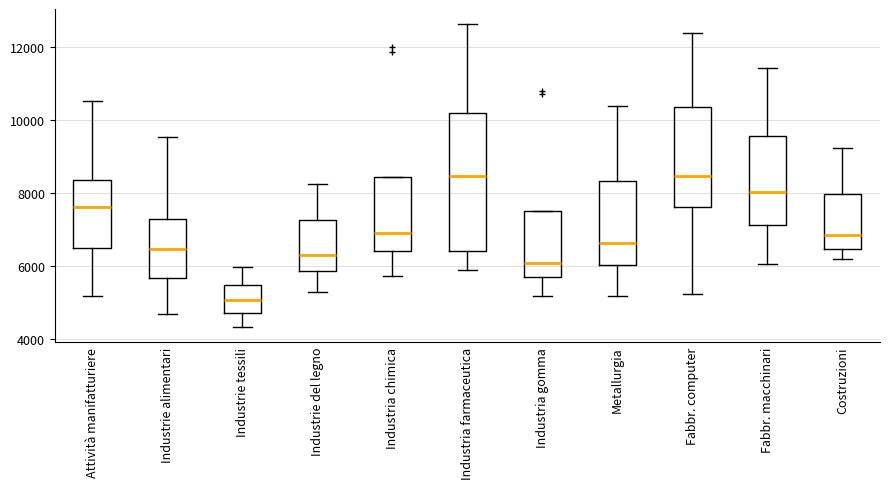

Where is the upper edge of the box for Industrie del legno on the y-axis? The values are not printed on the chart, so give them approximately, as read against the axis.

7200